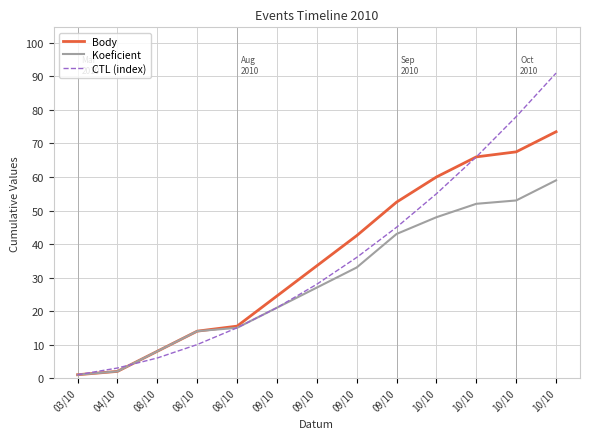

The CTL (index) series shows 45.0 at 09/10. True or false?

True